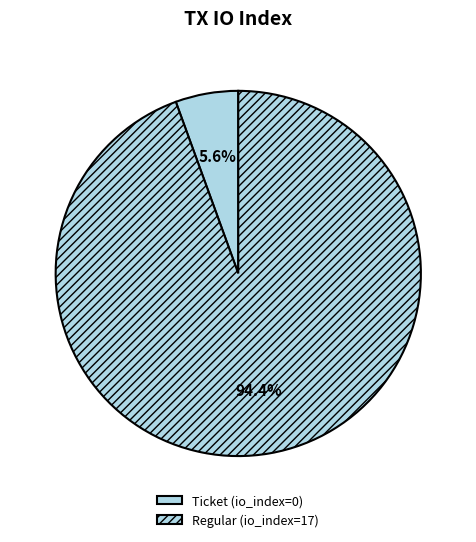

Which slice is the smallest?

Ticket (io_index=0)